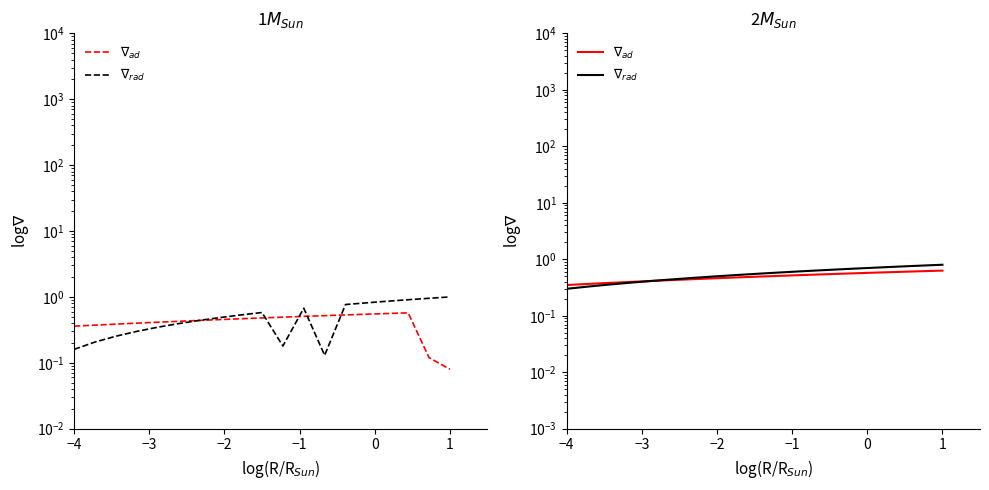

Is the value of $\nabla_{rad}$ at 9 greater than the value of $\nabla_{ad}$ at 12?

Yes